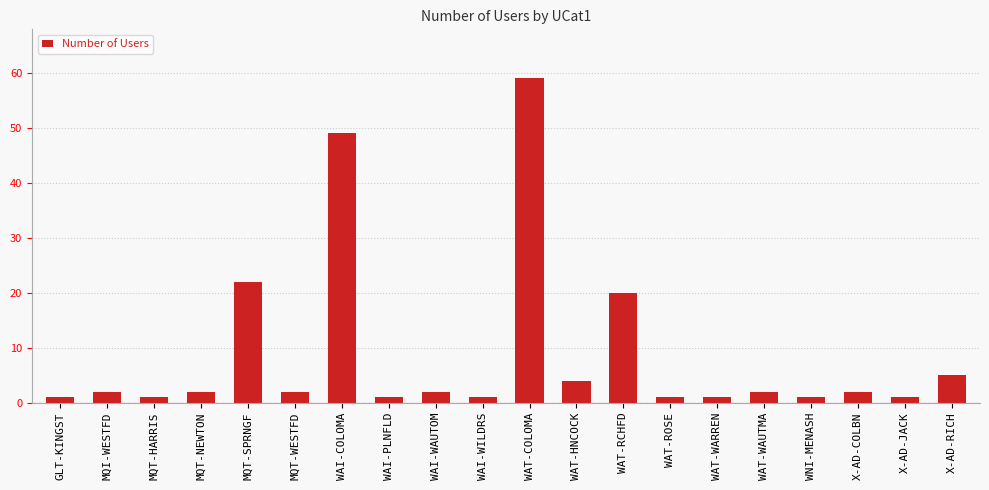

What is the sum of the values at WAT-RCHFD and WAI-PLNFLD?

21